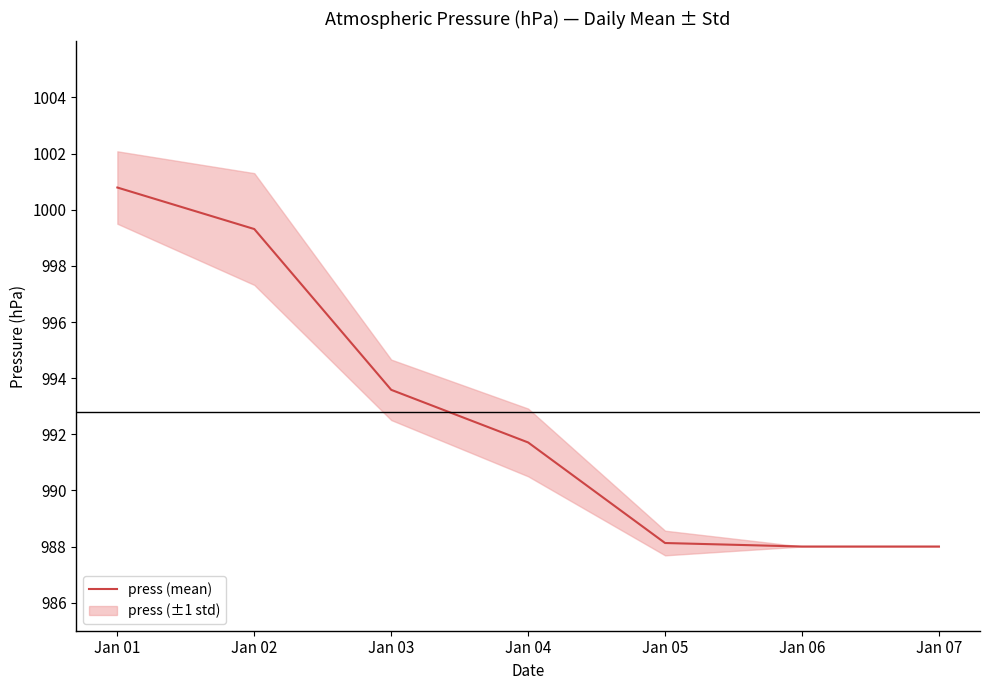

What is the change in value from Jan 04 to Jan 07?

-3.7